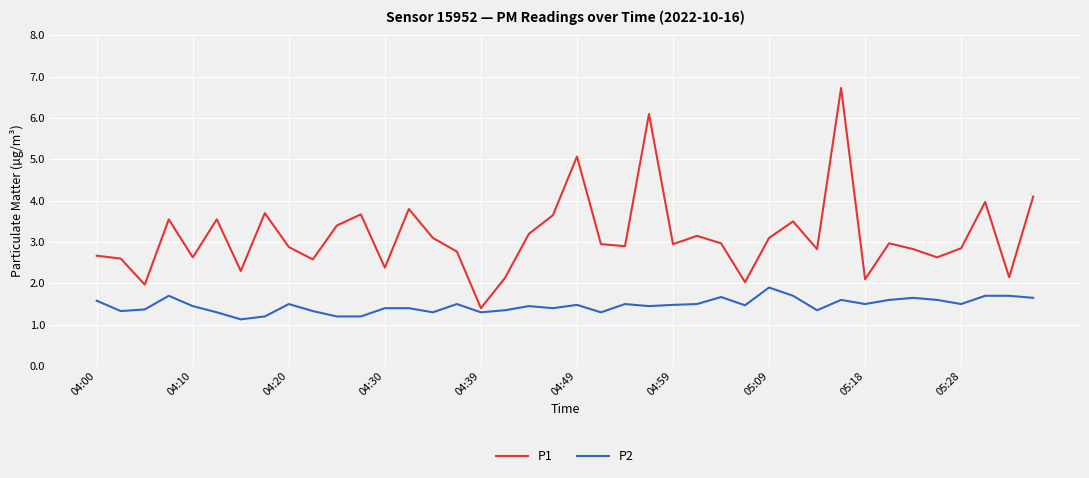

Which series has the largest total across all categories?

P1